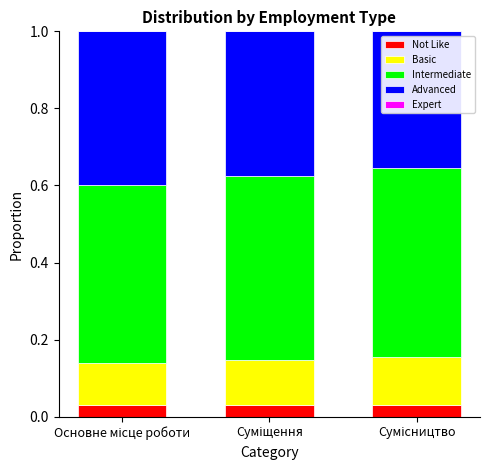

Which has a higher value, Сумісництво or Основне місце роботи?

Сумісництво